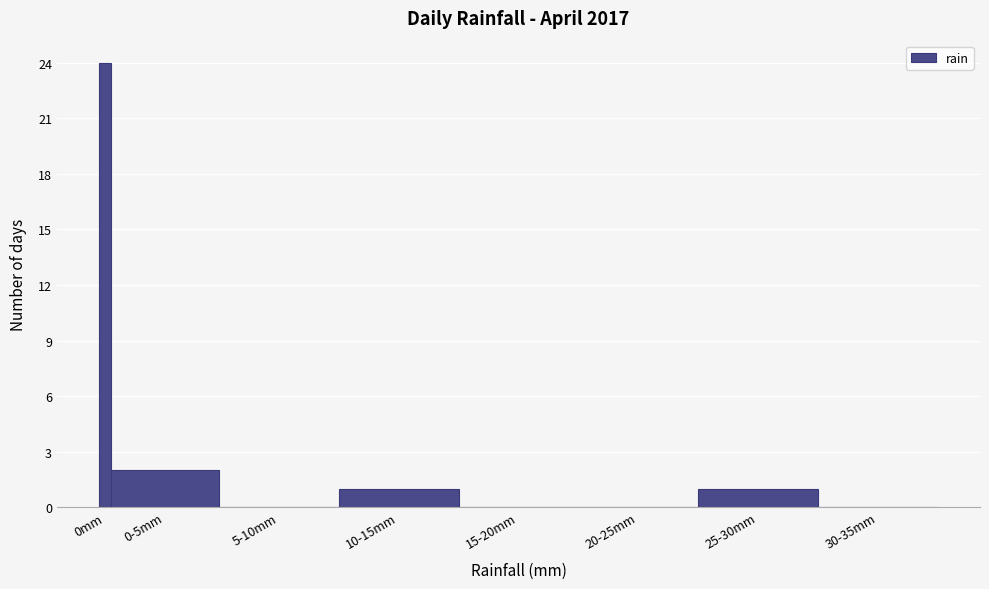

Reading right to left, extract all data points from this chart.

30-35mm=0	25-30mm=1	20-25mm=0	15-20mm=0	10-15mm=1	5-10mm=0	0-5mm=2	0mm=24